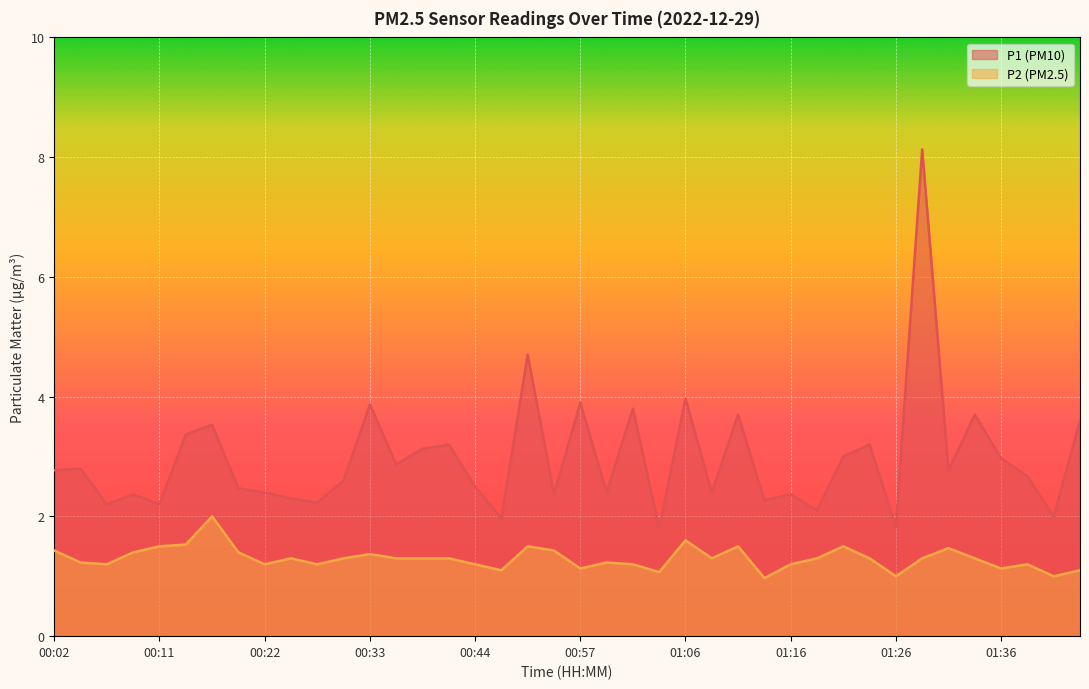

What is the sum of the P2 values at 01:38 and 00:36?

2.5